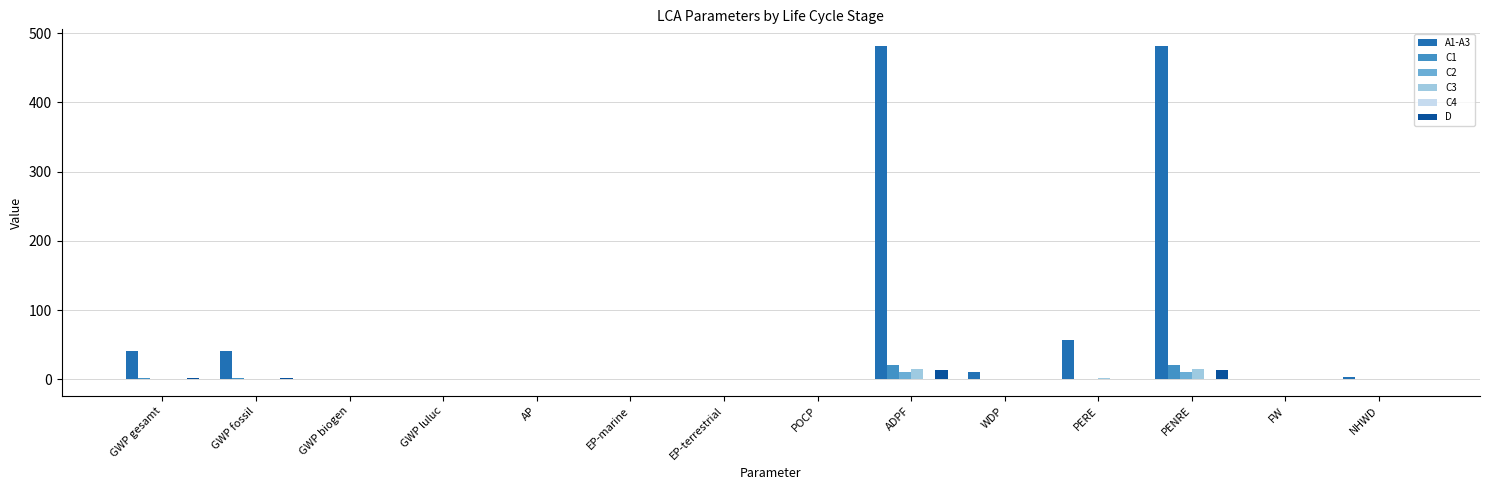

True or false: C2 has a value of 0.0 at GWP biogen.

True